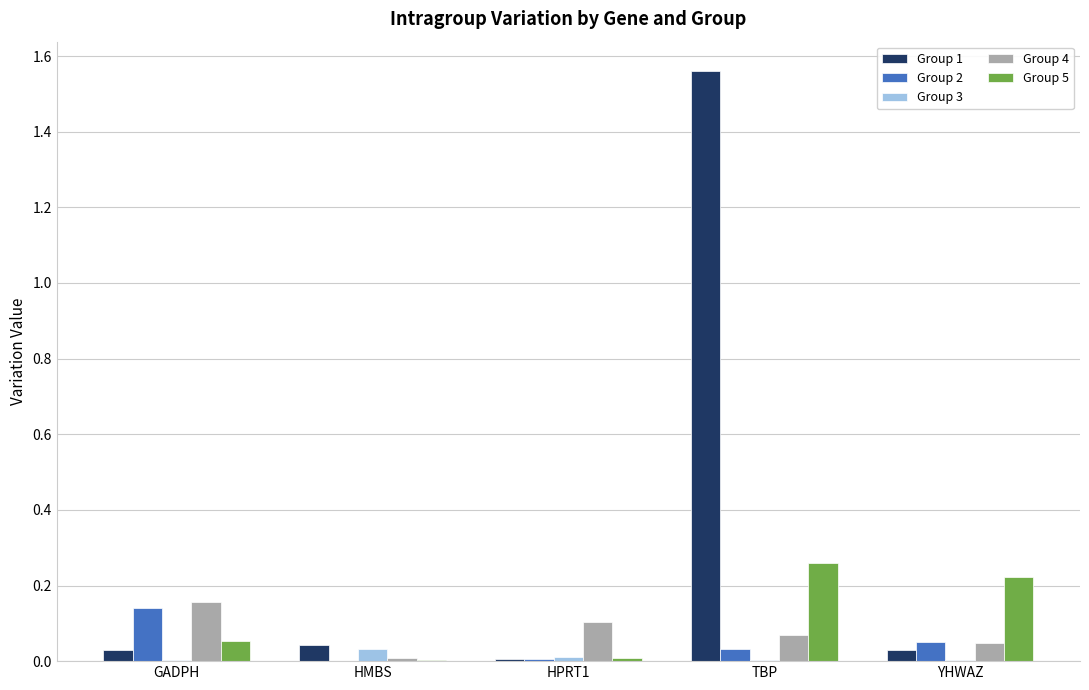

Which series has the largest total across all categories?

Group 1